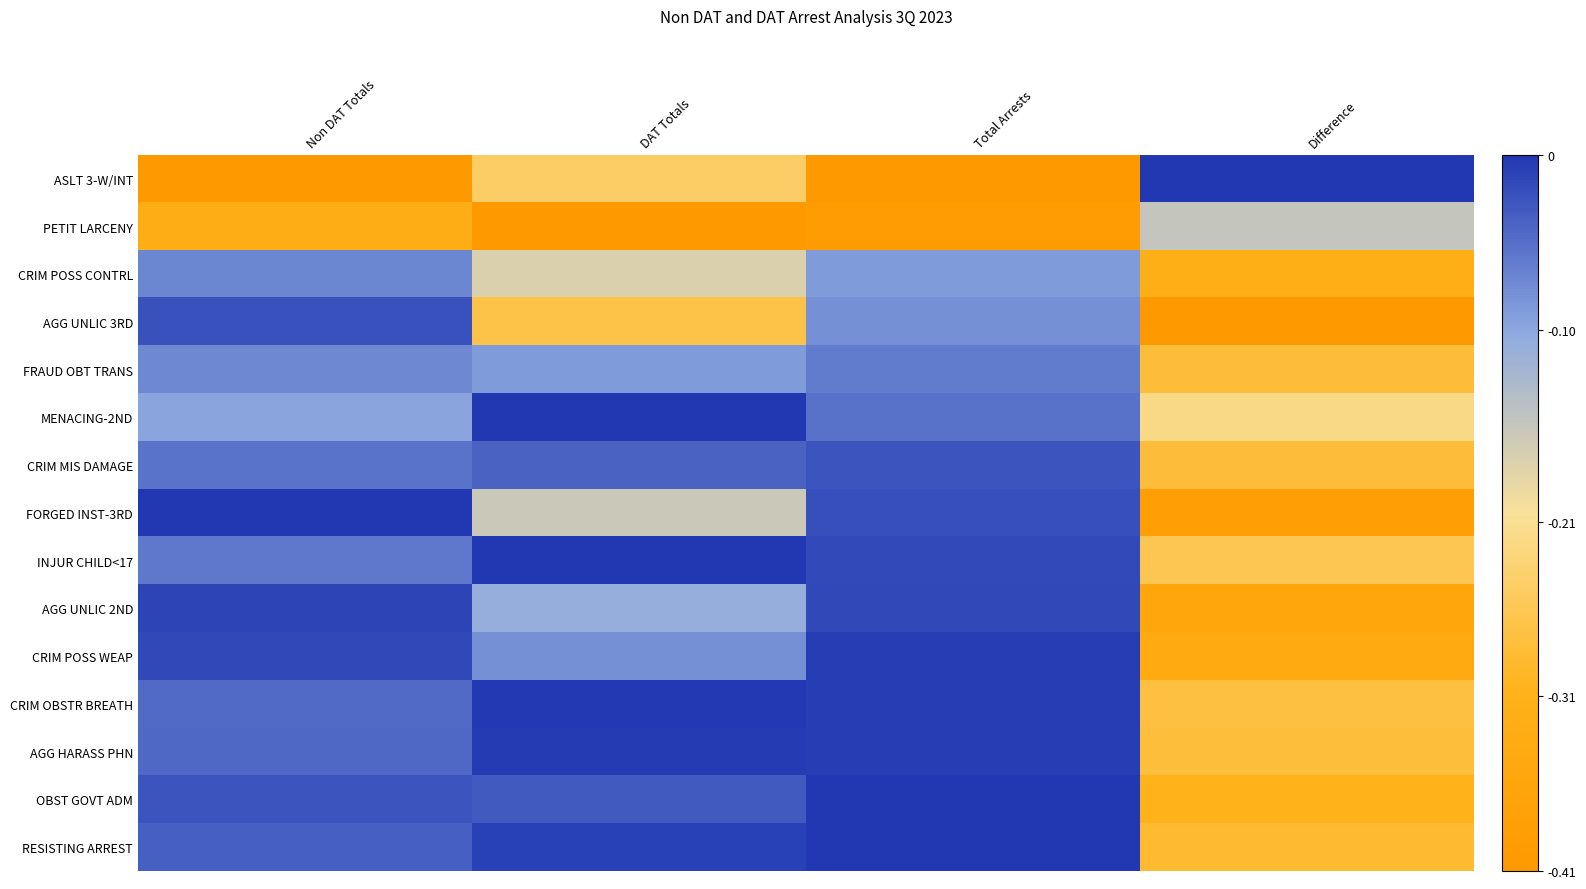

Reading left to right, extract all data points from this chart.

ASLT 3-W/INT: Non DAT Totals=-0.4	DAT Totals=-0.2	Total Arrests=-0.4	Difference=-0.0
PETIT LARCENY: Non DAT Totals=-0.3	DAT Totals=-0.4	Total Arrests=-0.4	Difference=-0.2
CRIM POSS CONTRL: Non DAT Totals=-0.1	DAT Totals=-0.2	Total Arrests=-0.1	Difference=-0.3
AGG UNLIC 3RD: Non DAT Totals=-0.0	DAT Totals=-0.3	Total Arrests=-0.1	Difference=-0.4
FRAUD OBT TRANS: Non DAT Totals=-0.1	DAT Totals=-0.1	Total Arrests=-0.1	Difference=-0.3
MENACING-2ND: Non DAT Totals=-0.1	DAT Totals=-0.0	Total Arrests=-0.1	Difference=-0.2
CRIM MIS DAMAGE: Non DAT Totals=-0.1	DAT Totals=-0.0	Total Arrests=-0.0	Difference=-0.3
FORGED INST-3RD: Non DAT Totals=-0.0	DAT Totals=-0.2	Total Arrests=-0.0	Difference=-0.4
INJUR CHILD<17: Non DAT Totals=-0.1	DAT Totals=-0.0	Total Arrests=-0.0	Difference=-0.3
AGG UNLIC 2ND: Non DAT Totals=-0.0	DAT Totals=-0.1	Total Arrests=-0.0	Difference=-0.4
CRIM POSS WEAP: Non DAT Totals=-0.0	DAT Totals=-0.1	Total Arrests=-0.0	Difference=-0.3
CRIM OBSTR BREATH: Non DAT Totals=-0.0	DAT Totals=-0.0	Total Arrests=-0.0	Difference=-0.3
AGG HARASS PHN: Non DAT Totals=-0.0	DAT Totals=-0.0	Total Arrests=-0.0	Difference=-0.3
OBST GOVT ADM: Non DAT Totals=-0.0	DAT Totals=-0.0	Total Arrests=-0.0	Difference=-0.3
RESISTING ARREST: Non DAT Totals=-0.0	DAT Totals=-0.0	Total Arrests=-0.0	Difference=-0.3